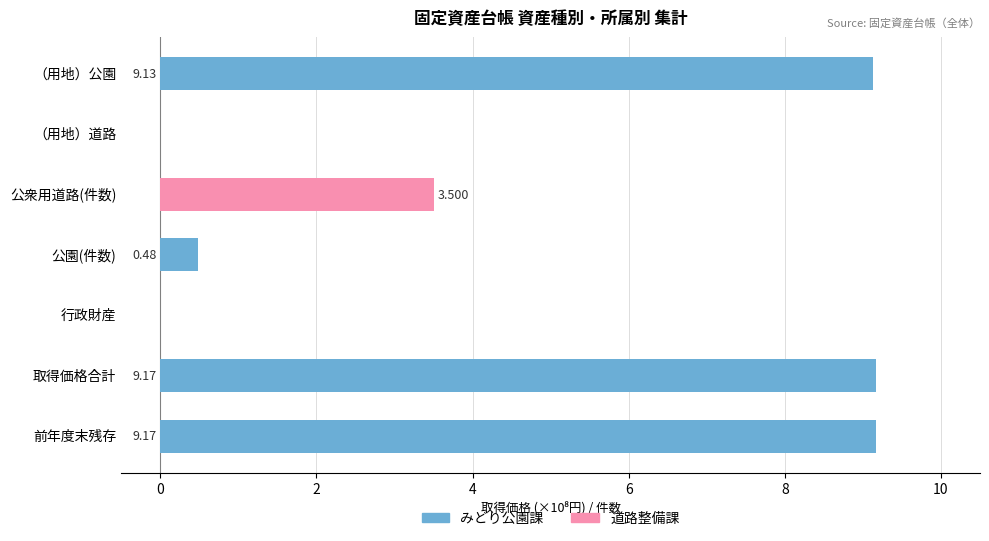

Which series has the largest total across all categories?

みどり公園課